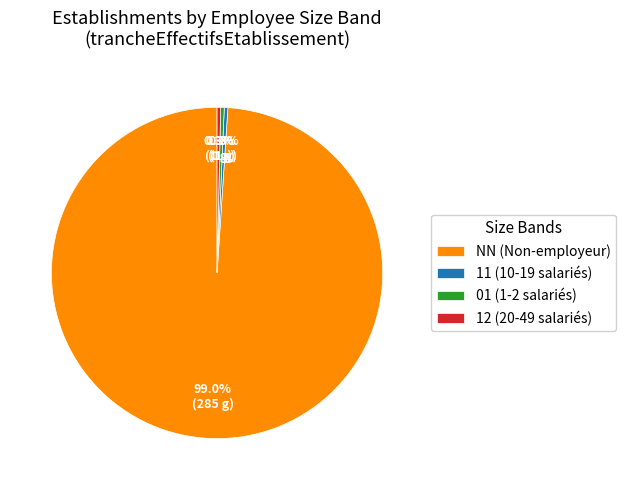

Count the number of slices in the pie.

4